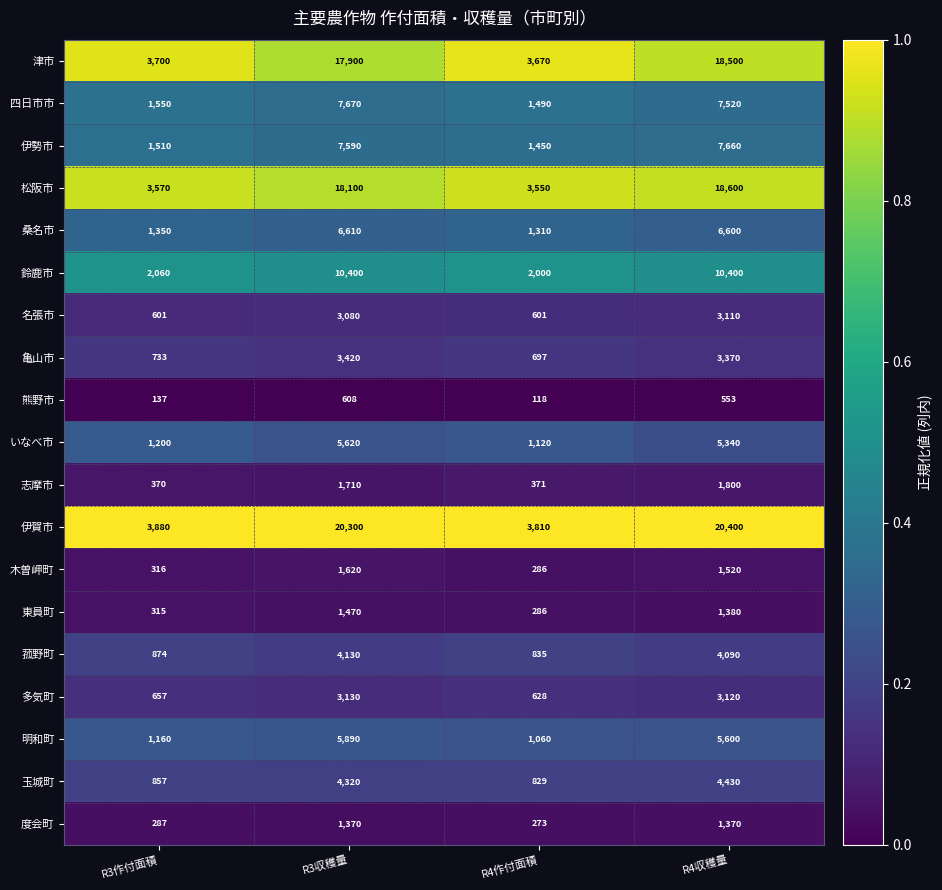

Read the 松阪市 value at R4収穫量.

18600